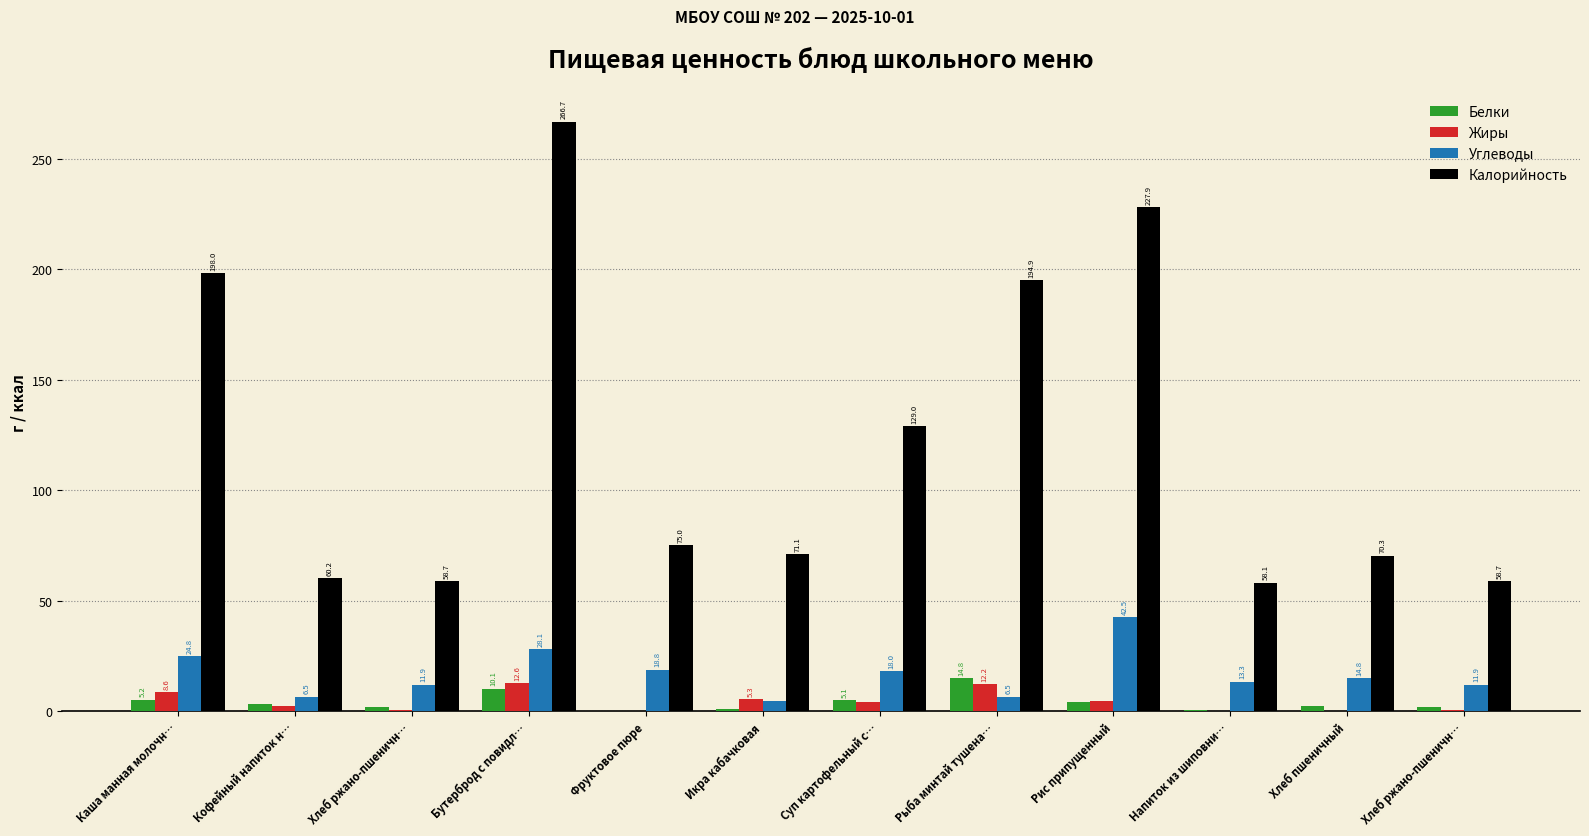

Which series has the largest total across all categories?

Калорийность